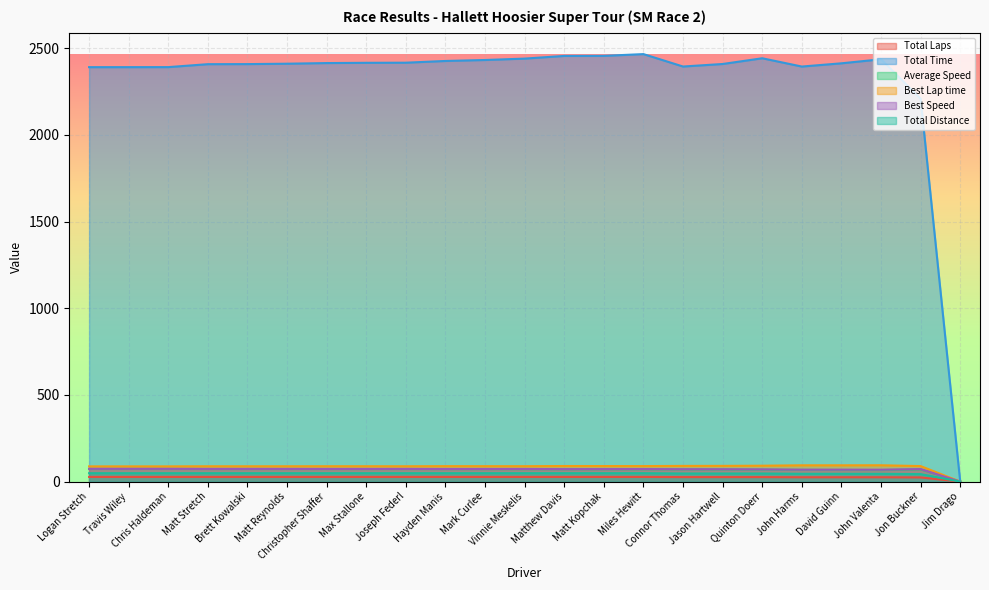

Which series has the largest range (max minus min)?

Total Time